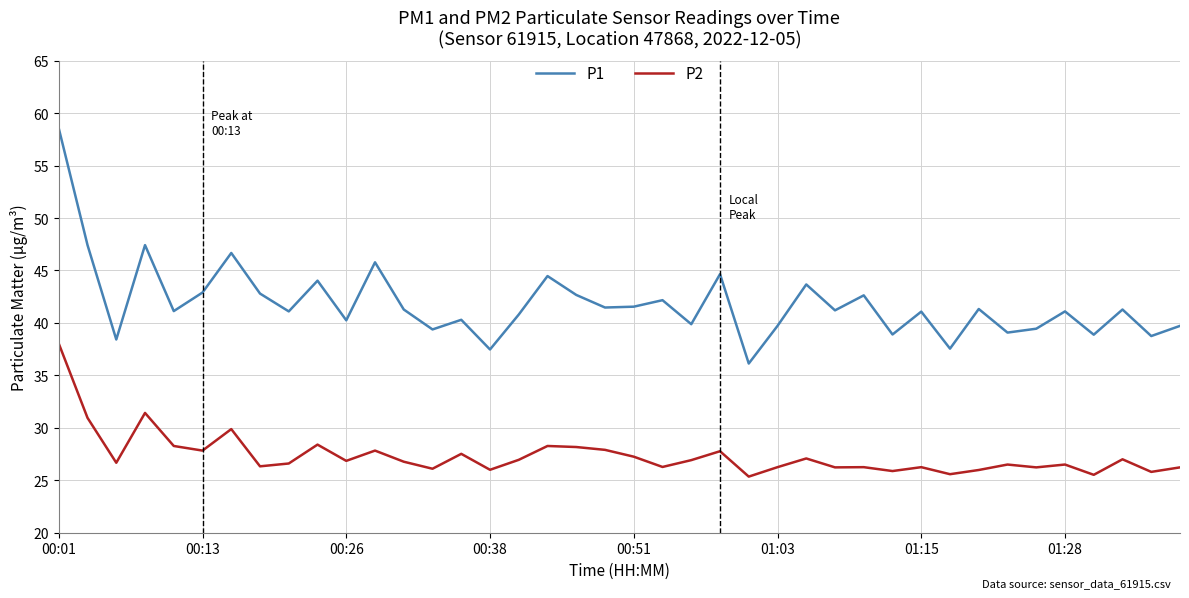

Rank the series by their average value, from lowest to highest.

P2, P1